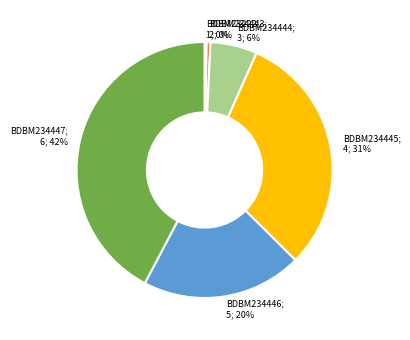

Is there any slice that represents more than half of the pie?

No